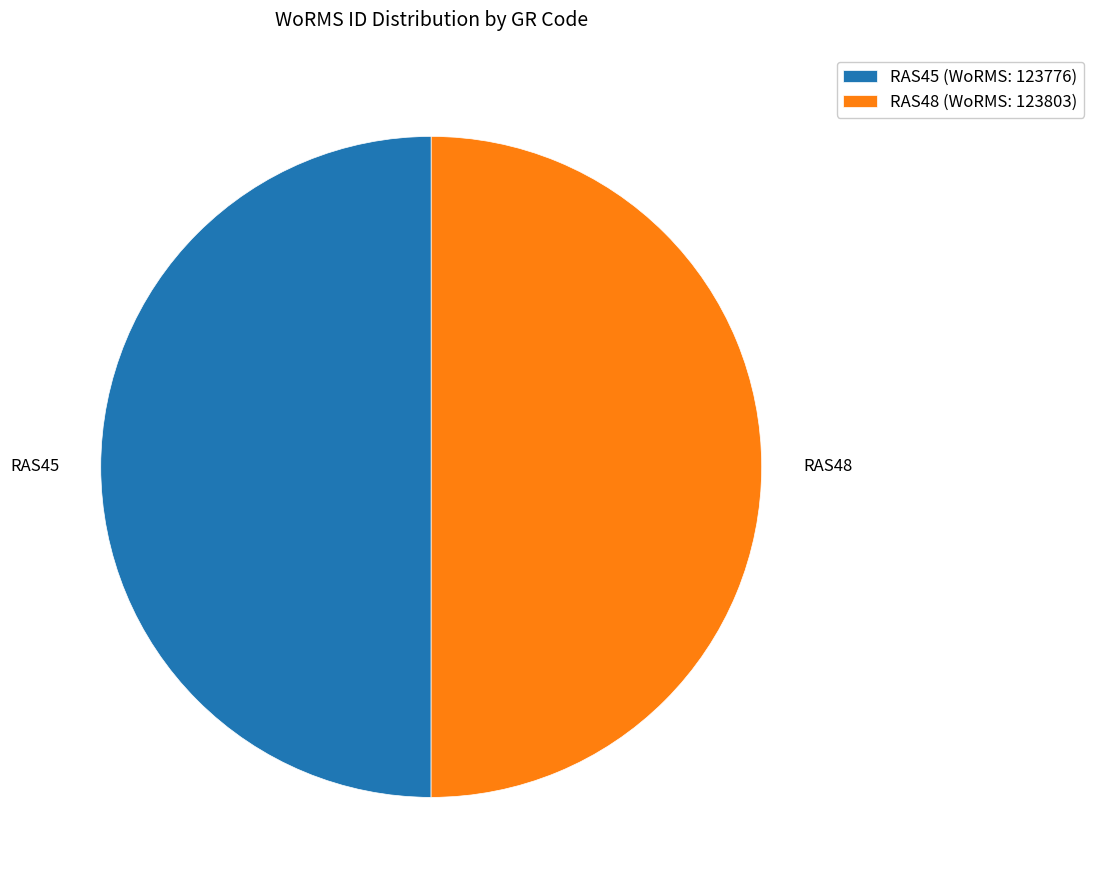

The RAS48 slice represents 50% of the pie. True or false?

True